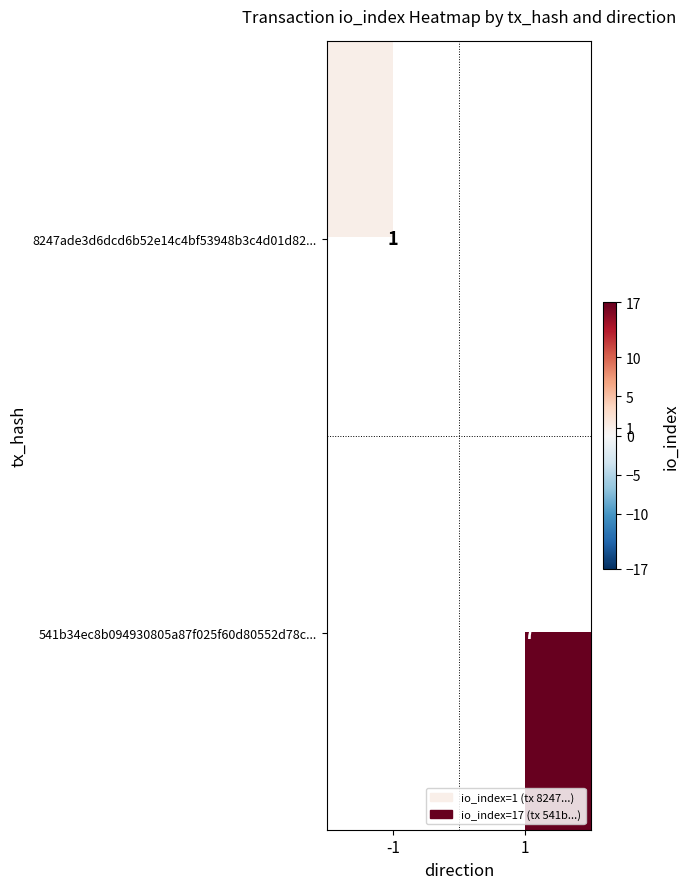

At how many categories does at least one series exceed 2?

1